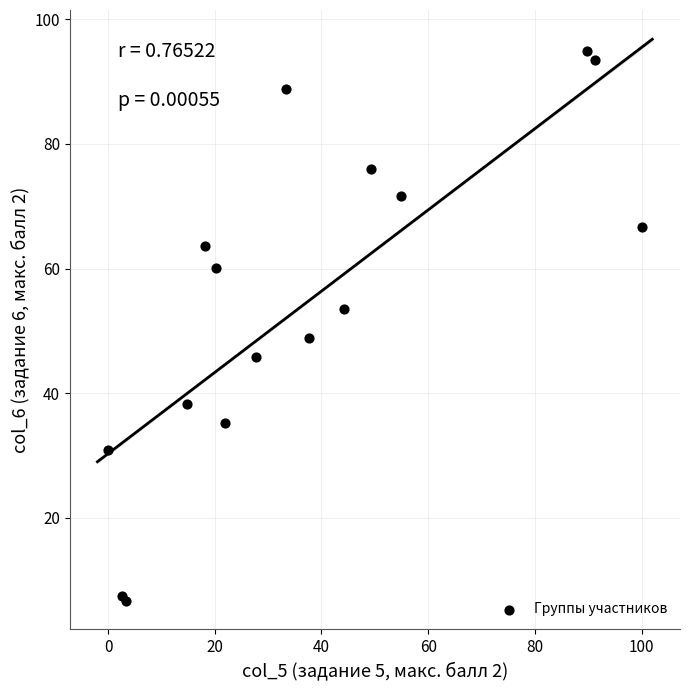

What Y value in the scatter plot is closest to 50?

48.9